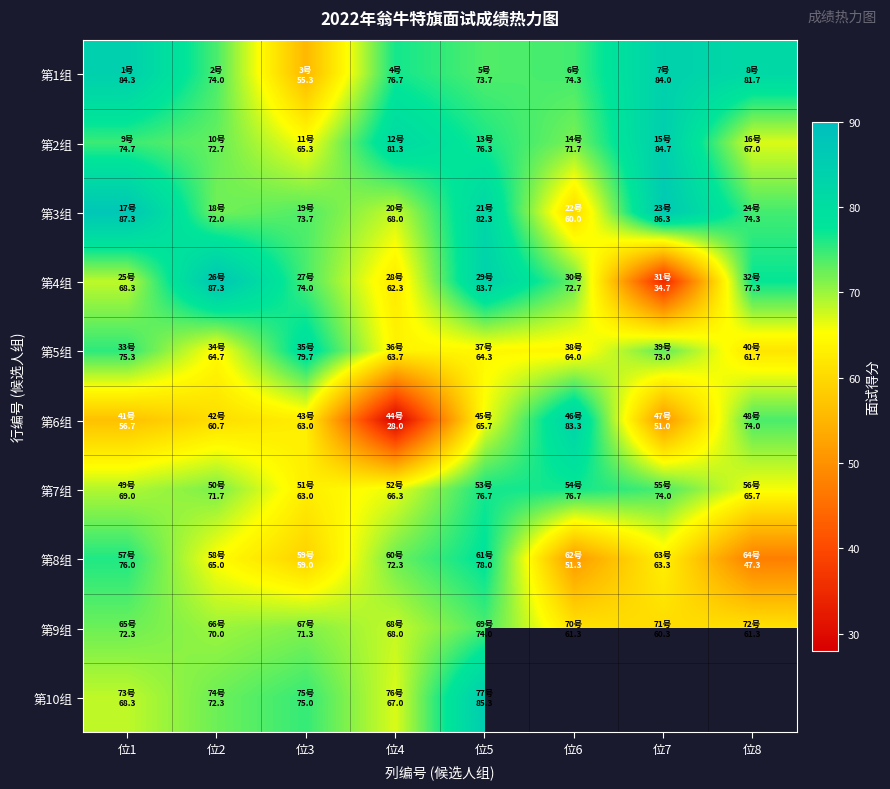

What is the difference between the second highest and minimum values in the 第9组 series?

12.0